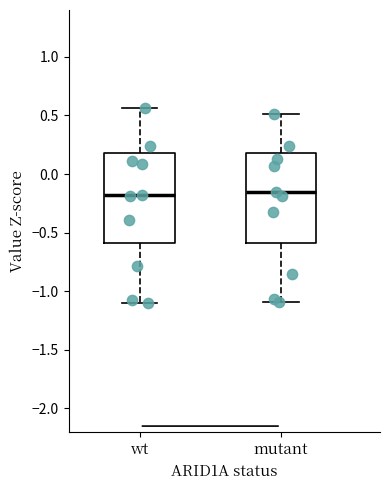

Reading left to right, read every box against the y-axis: the position of its median line, the range the box covers, and the ends of its whiskers. The values are not printed on the chart, so give them approximately, as read against the axis.

wt: median -0.20, box -0.60 to 0.20, whiskers -1.10 to 0.55
mutant: median -0.15, box -0.60 to 0.20, whiskers -1.10 to 0.50